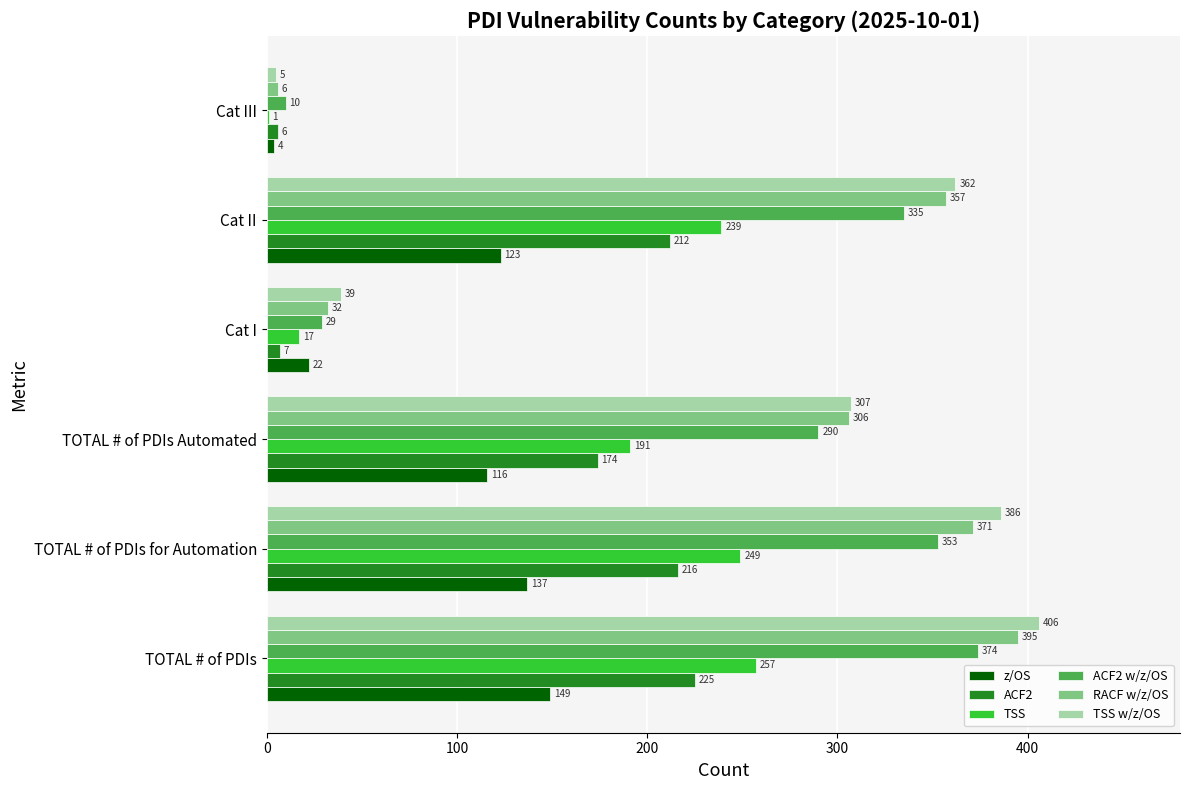

True or false: z/OS has a value of 54 at TOTAL # of PDIs.

False